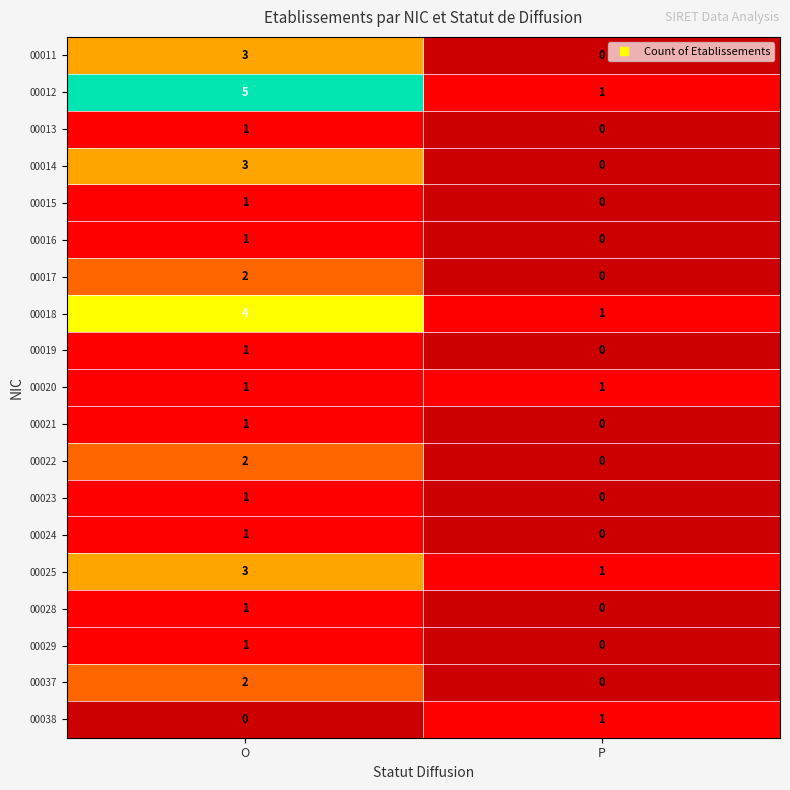

What is the total value across all series at O?

34